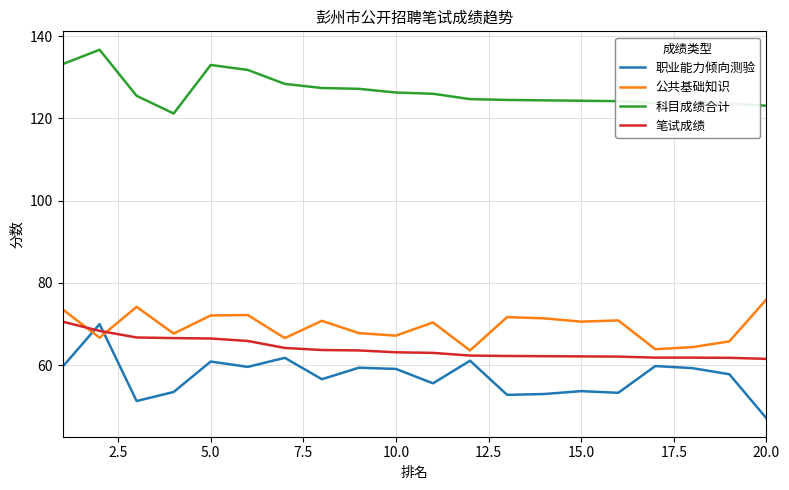

What is the sum of all 科目成绩合计 values?

2532.9